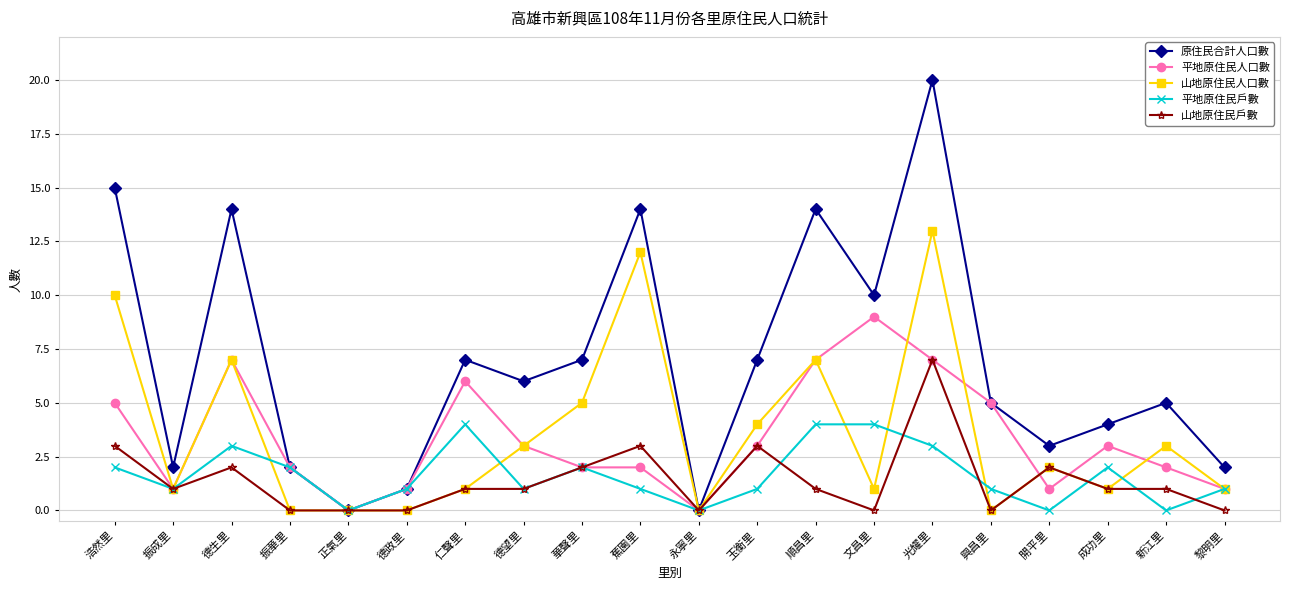

What are all the series names shown in the legend?

原住民合計人口數, 平地原住民人口數, 山地原住民人口數, 平地原住民戶數, 山地原住民戶數